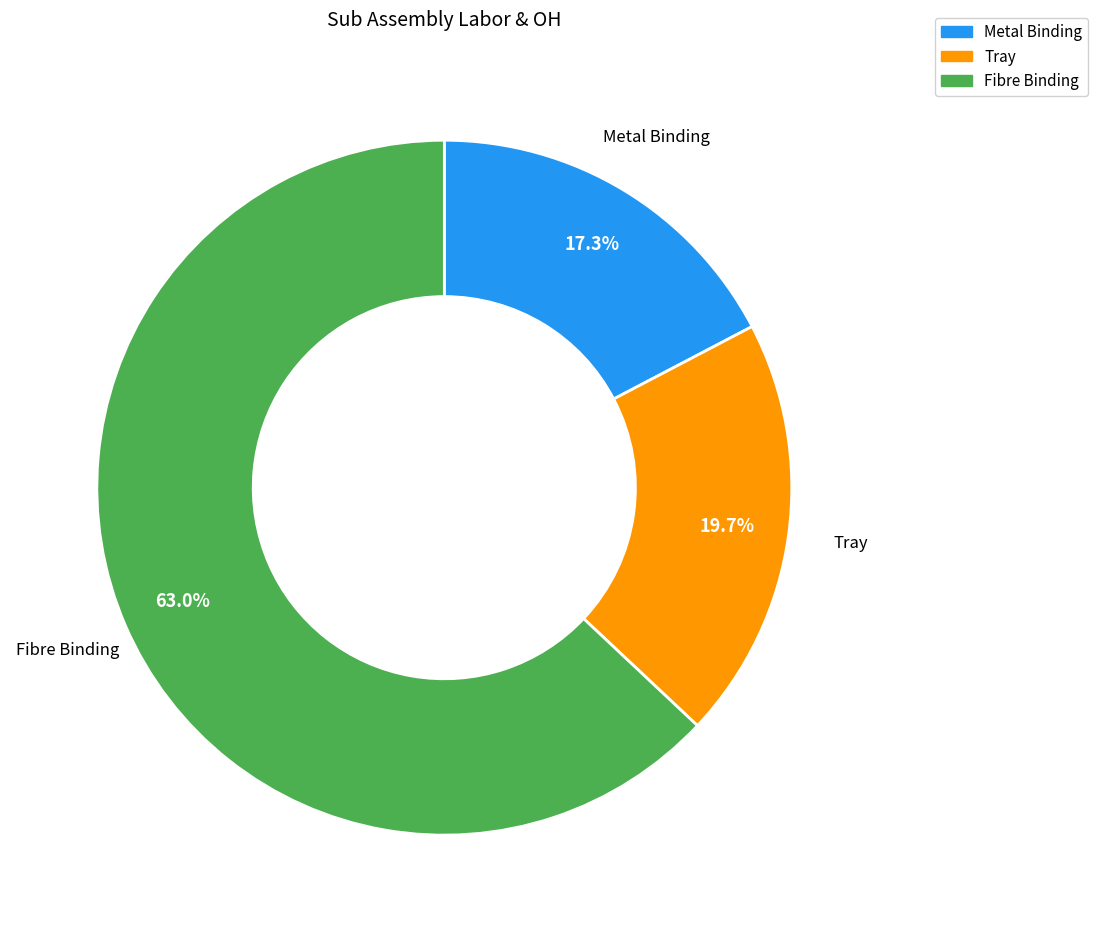

To the nearest percent, what is the difference between the Tray and Fibre Binding slice percentages?

43%